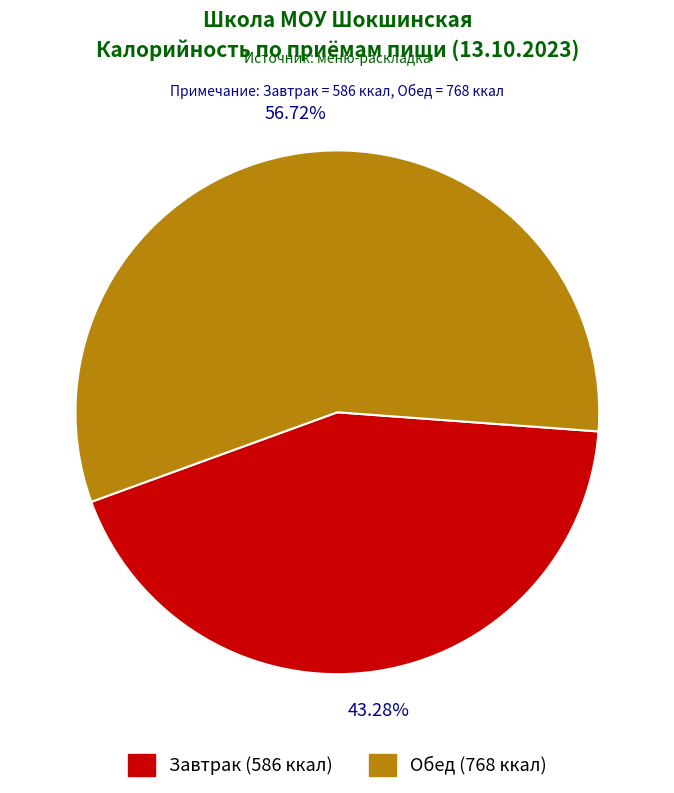

Is there a majority slice in this chart?

Yes